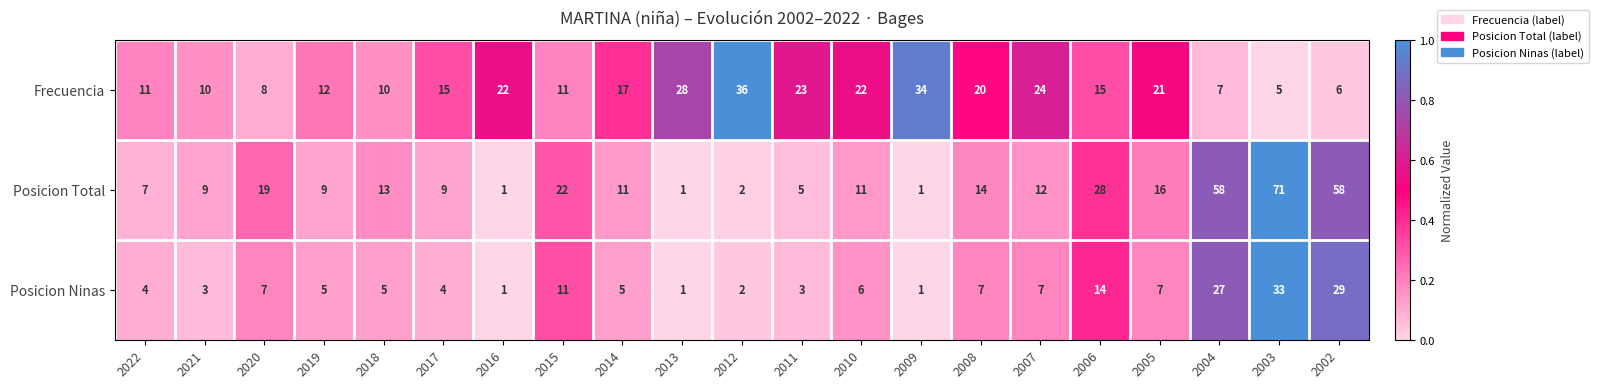

What is the difference between the highest and lowest values at 2003?

66